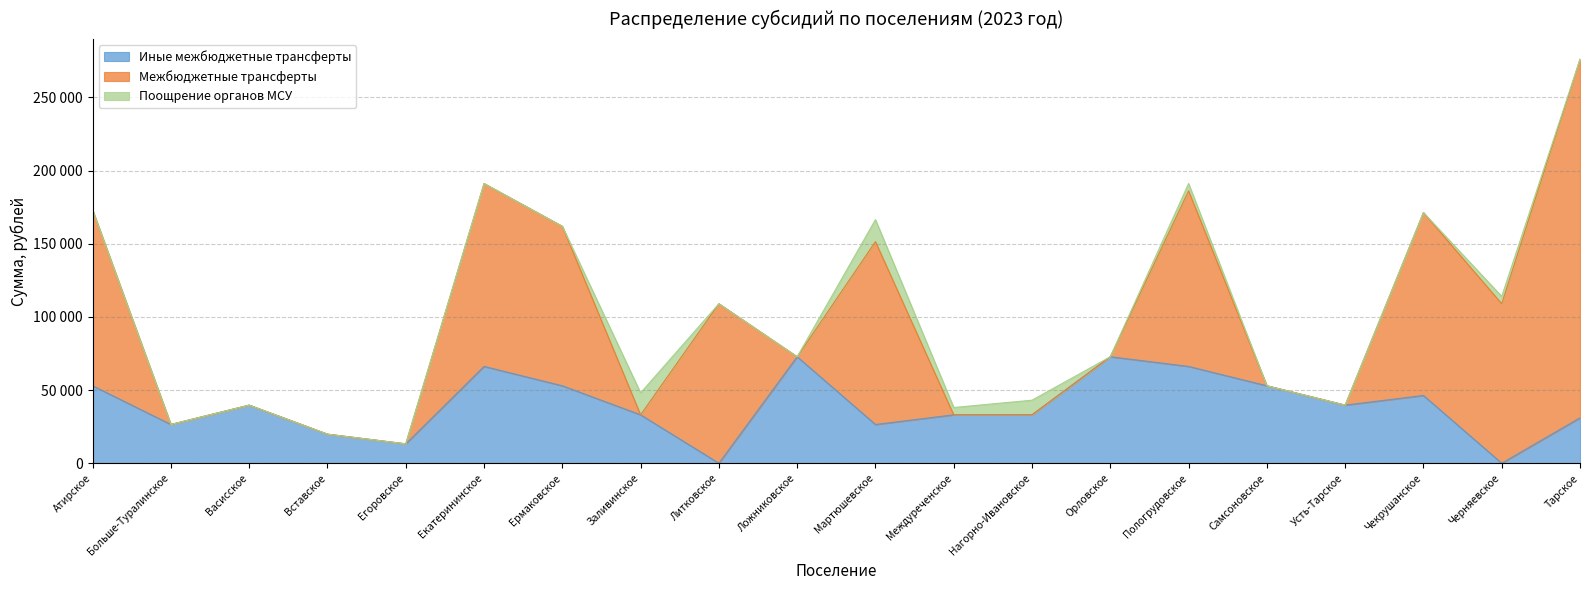

Is it true that Поощрение органов МСУ equals 7787.9 at Пологрудовское?

False